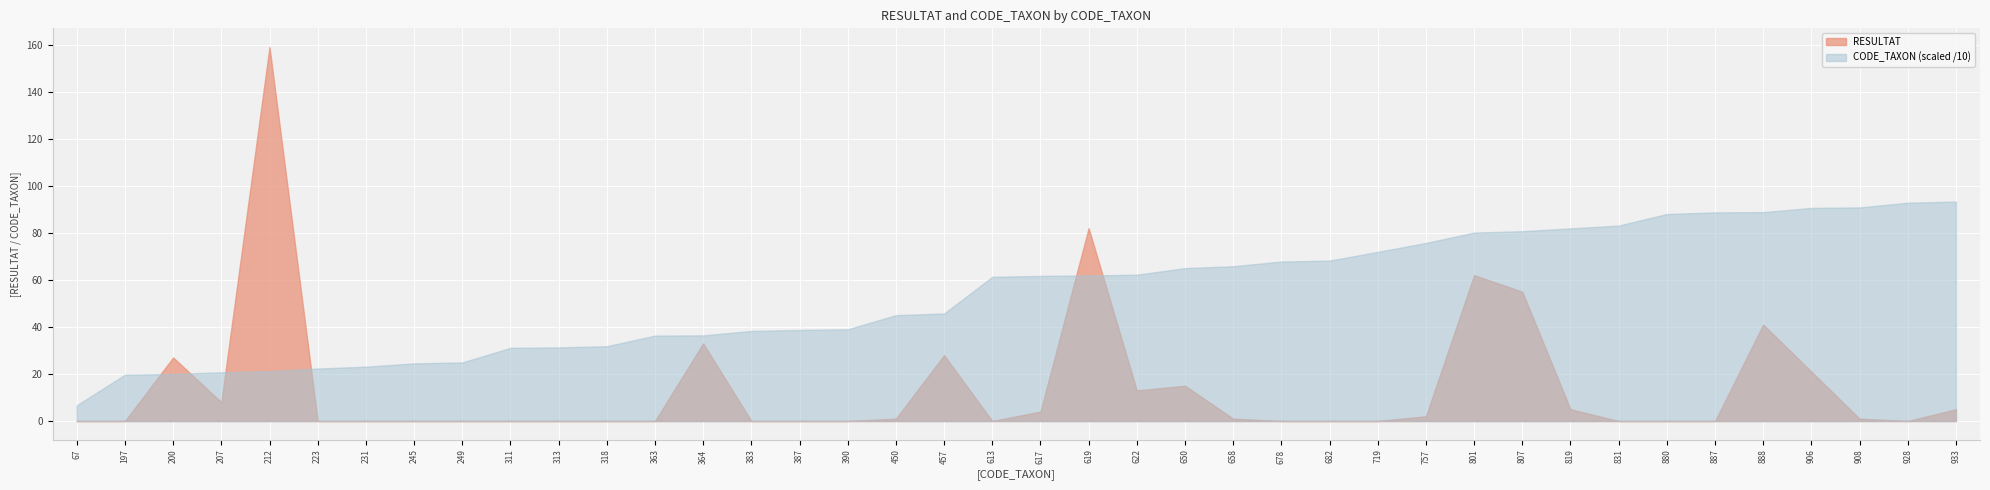

Reading left to right, transcribe all the data shown in this chart.

RESULTAT: 0	0	27	8	159	0	0	0	0	0	0	0	0	33	0	0	0	1	28	0	4	82	13	15	1	0	0	0	2	62	55	5	0	0	0	41	21	1	0	5
CODE_TAXON: 67	197	200	207	212	223	231	245	249	311	313	318	363	364	383	387	390	450	457	613	617	619	622	650	658	678	682	719	757	801	807	819	831	880	887	888	906	908	928	933